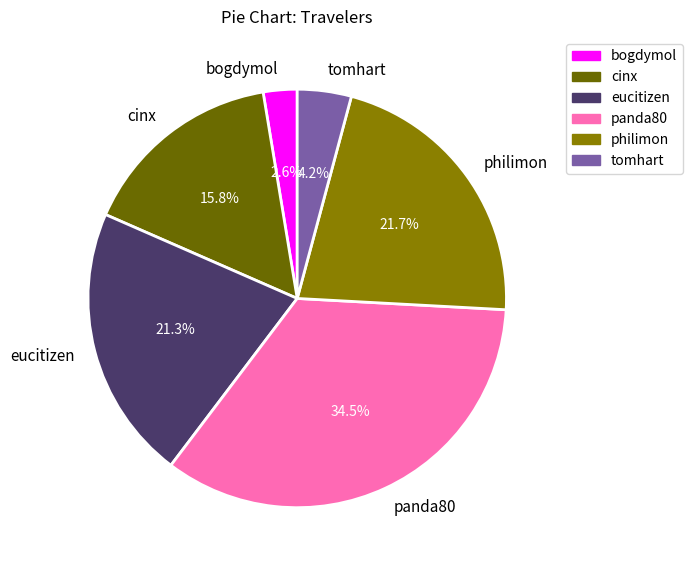

Approximately how many times larger is the value at eucitizen compared to tomhart?

5.1